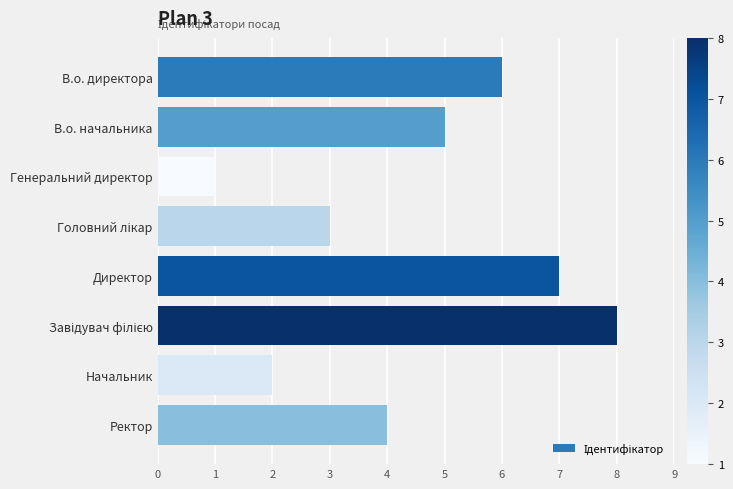

Approximately how many times larger is the value at Директор compared to В.о. начальника?

1.4